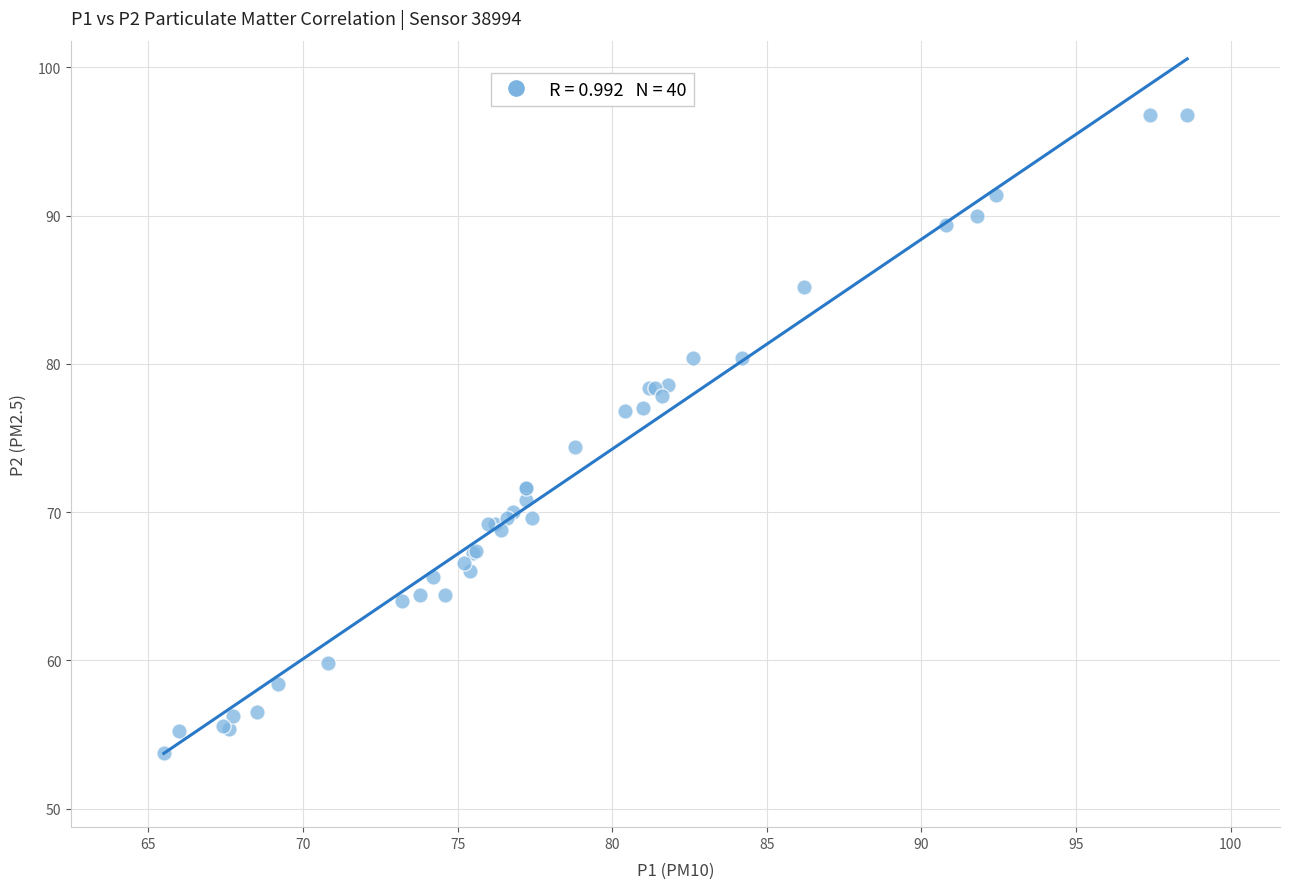

What Y value in the scatter plot is closest to 75?

74.4